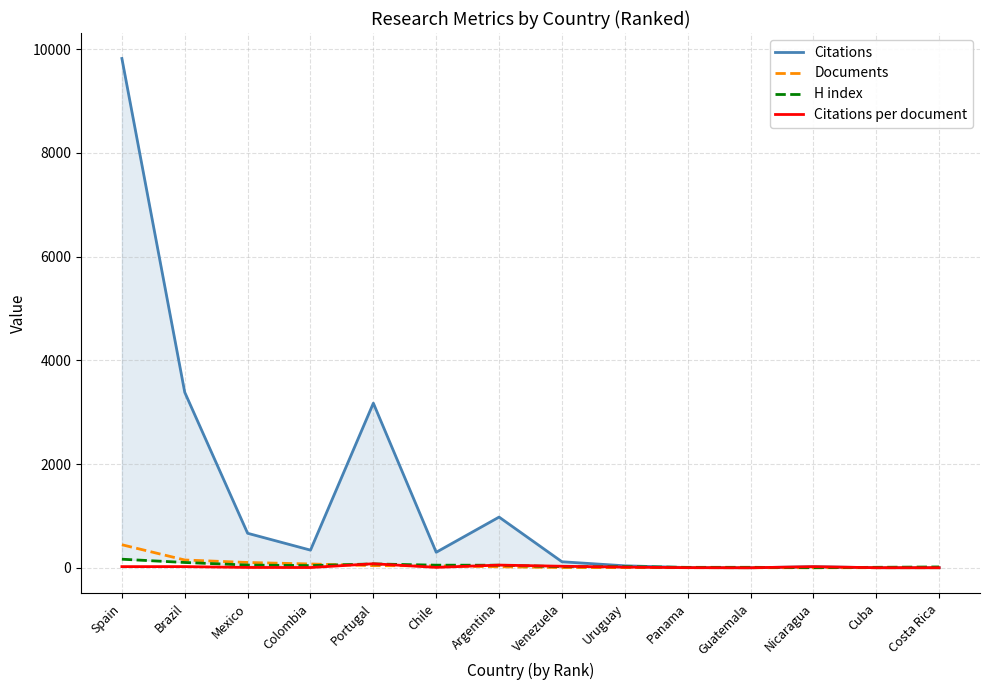

Between Portugal and Costa Rica, which series saw the biggest shift?

Citations